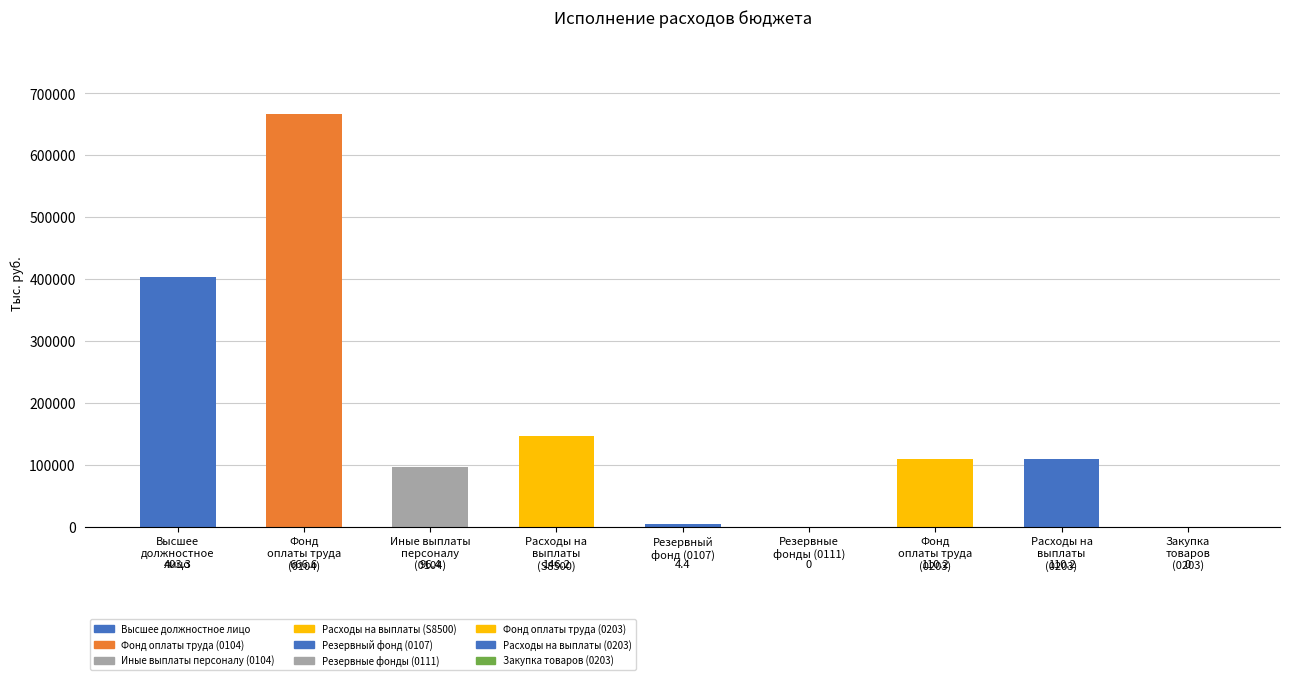

What is the difference between the maximum and minimum values in the Исполнено series?

666636.2